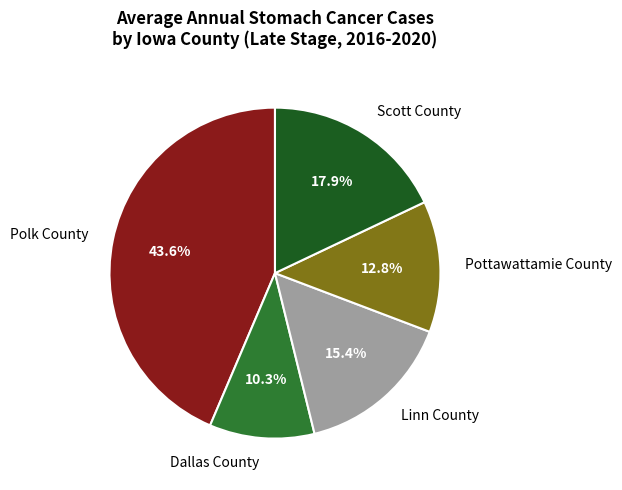

The Dallas County slice represents 16% of the pie. True or false?

False